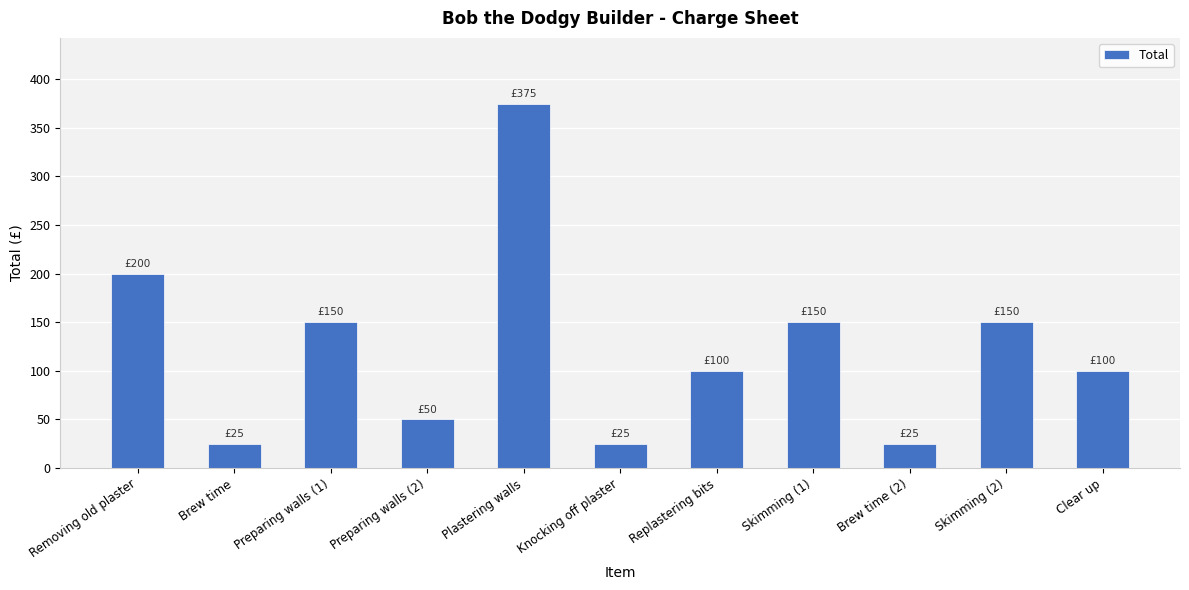

Reading left to right, extract all data points from this chart.

200	25	150	50	375	25	100	150	25	150	100